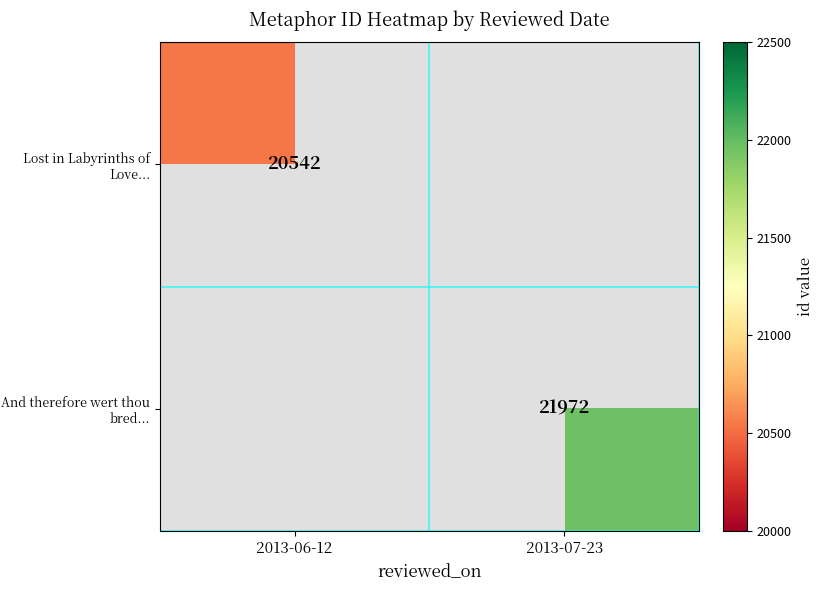

Is the value of Lost in Labyrinths of Love... at 2013-06-12 greater than the value of And therefore wert thou bred... at 2013-07-23?

No